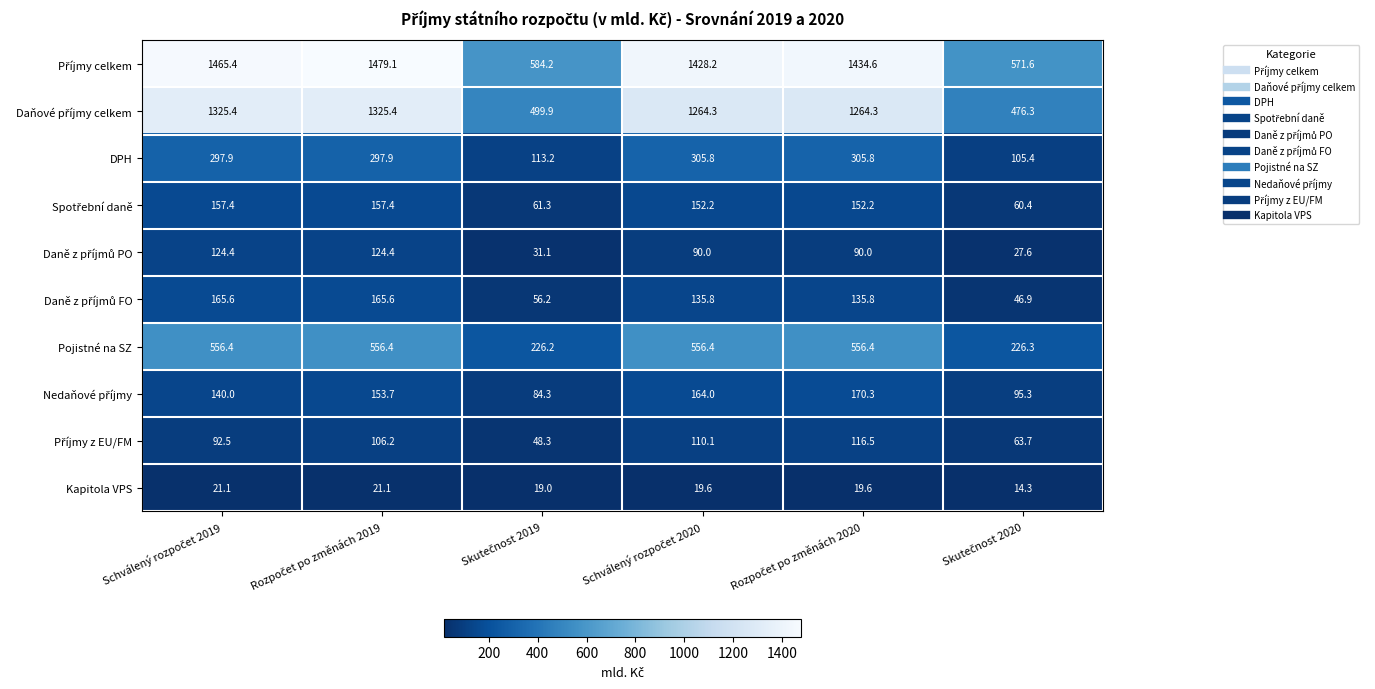

What is the average value of the Kapitola VPS series?

19.1